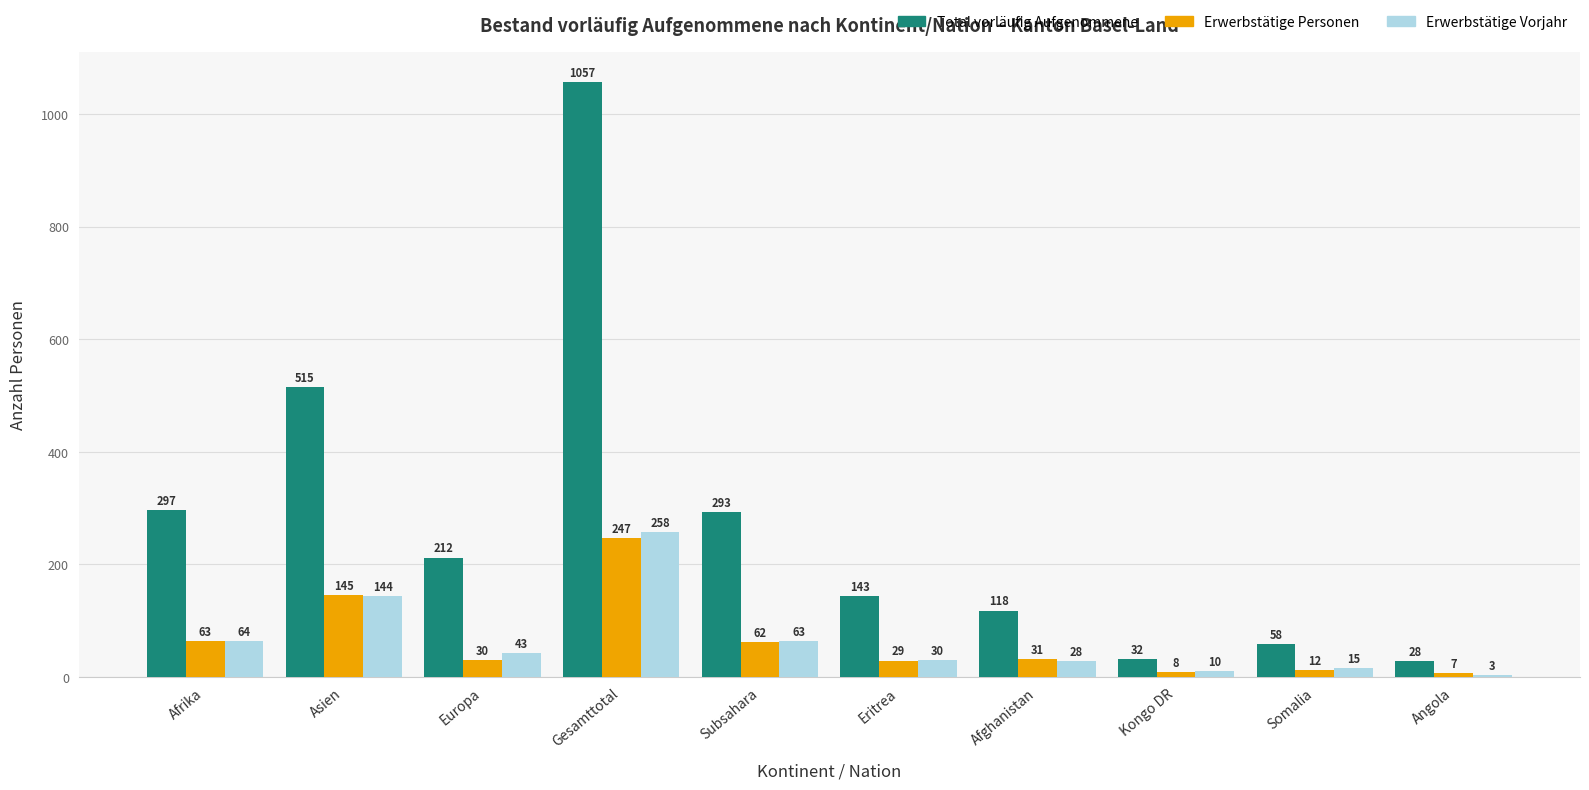

What is the sum of all Erwerbstätige Personen values?

634